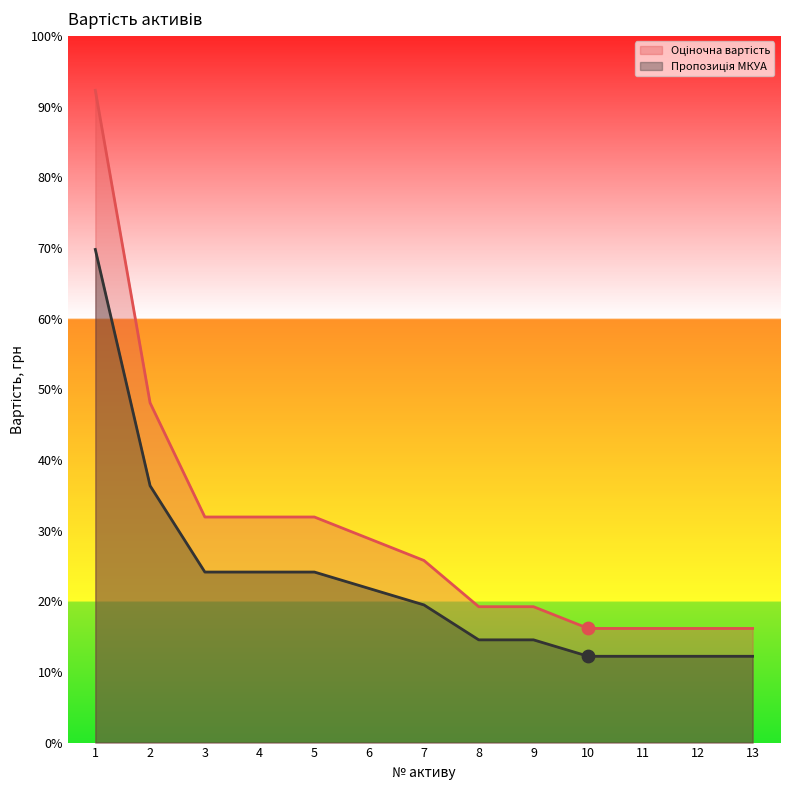

At which category is the sum across all series the highest?

1